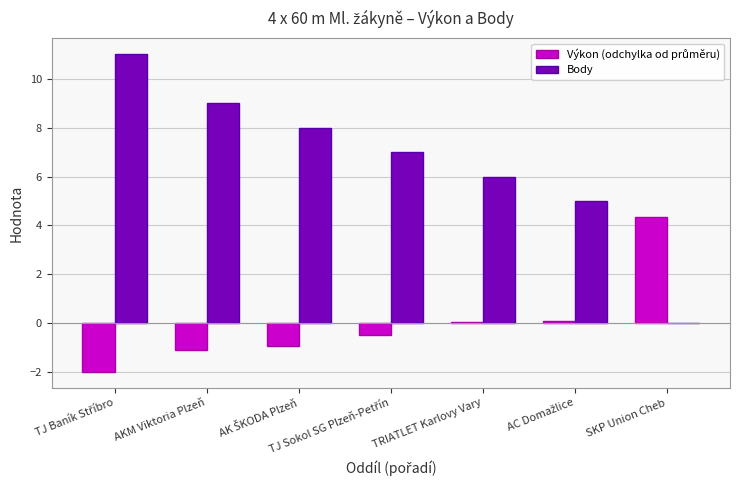

How many groups of bars are there?

7